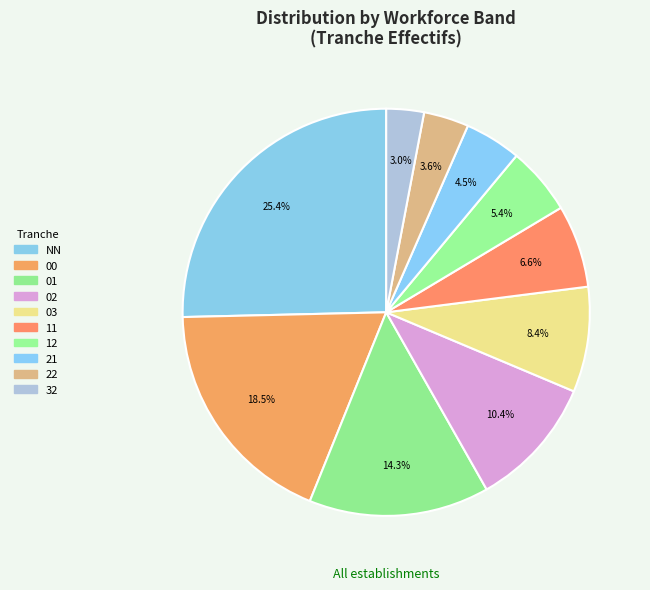

Which category has the smallest portion of the pie?

32